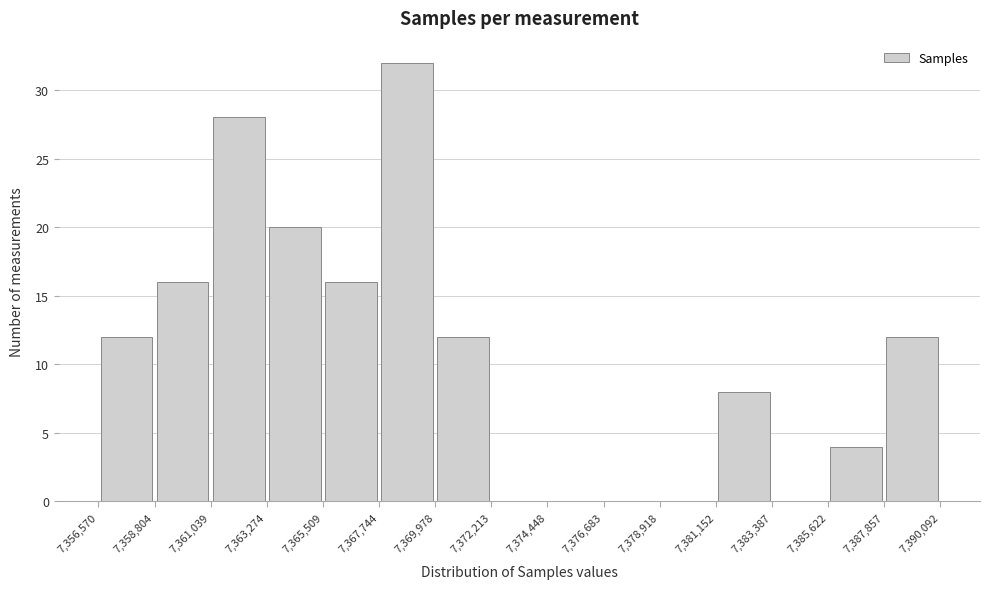

Reading left to right, transcribe this chart: for each bar, give the range it covers on the x-axis and its height. The values are not printed on the chart, so give them approximately, as read against the axis.

7,356,570 to 7,358,804: 12
7,358,804 to 7,361,039: 16
7,361,039 to 7,363,274: 28
7,363,274 to 7,365,509: 20
7,365,509 to 7,367,744: 16
7,367,744 to 7,369,978: 32
7,369,978 to 7,372,213: 12
7,372,213 to 7,374,448: 0
7,374,448 to 7,376,683: 0
7,376,683 to 7,378,918: 0
7,378,918 to 7,381,152: 0
7,381,152 to 7,383,387: 8
7,383,387 to 7,385,622: 0
7,385,622 to 7,387,857: 4
7,387,857 to 7,390,092: 12